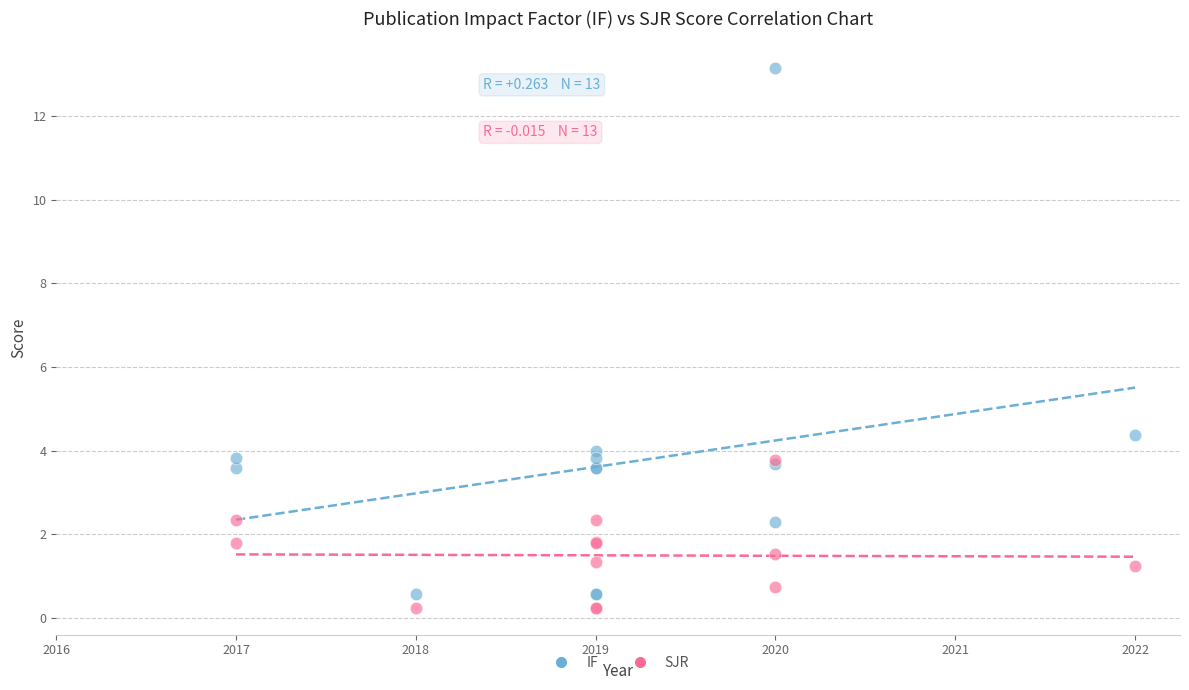

In the IF series, what Y value is closest to 6?

4.4